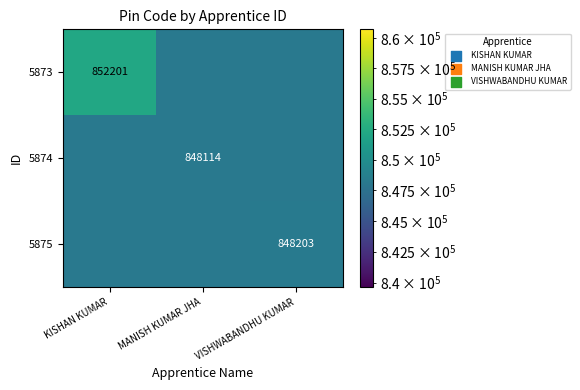

The 5873 series shows 852201 at KISHAN KUMAR. True or false?

True